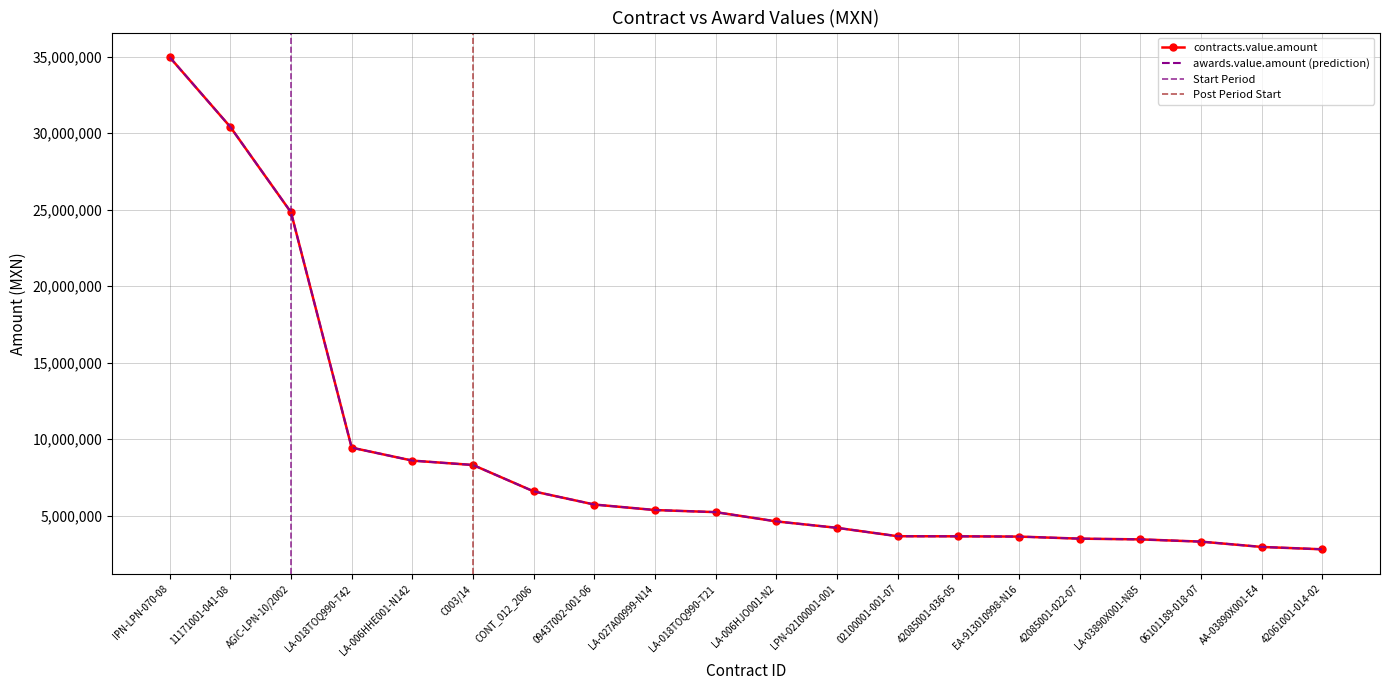

Read the awards.value.amount value at LA-006HJO001-N2.

4628606.9